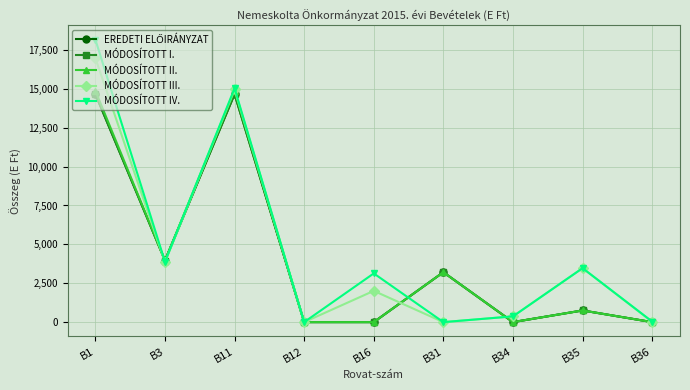

Is it true that MÓDOSÍTOTT III. equals 3855 at B3?

True